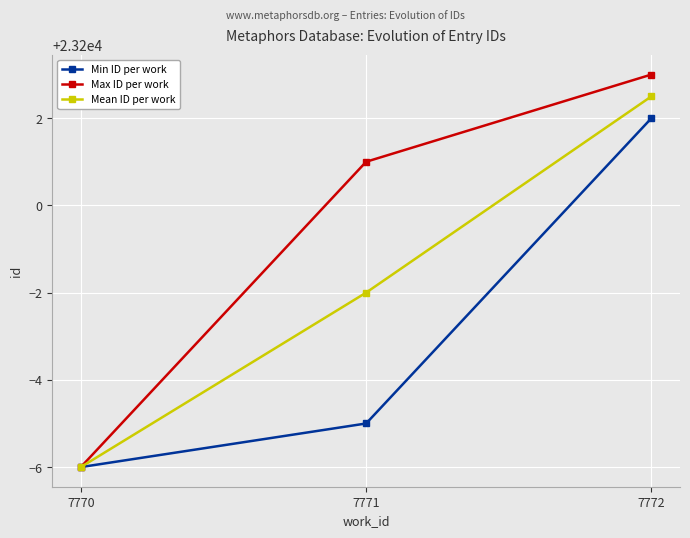

At how many categories does at least one series exceed 23195?

2